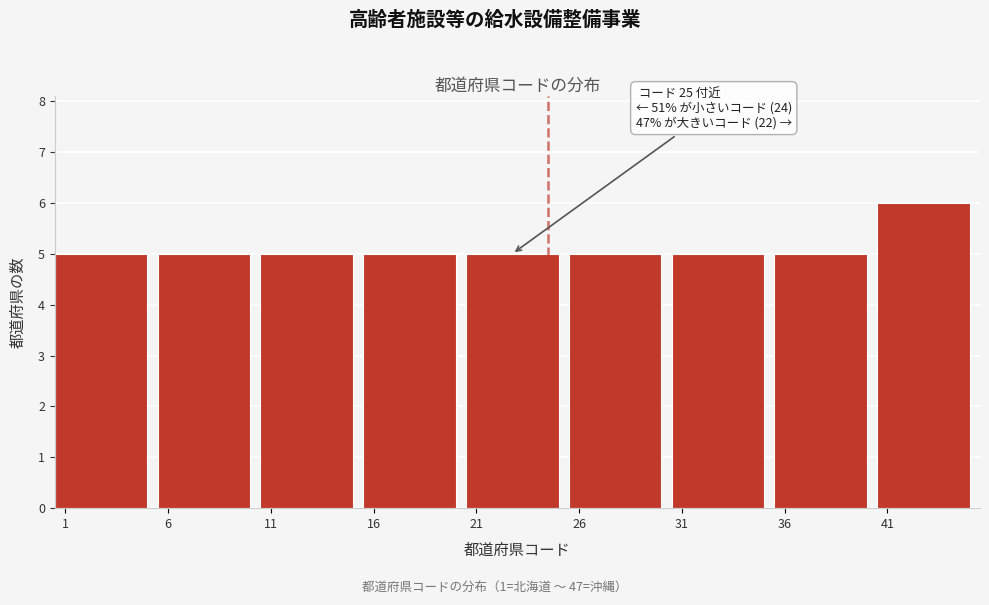

Reading left to right, extract all data points from this chart.

1=5	6=5	11=5	16=5	21=5	26=5	31=5	36=5	41=6